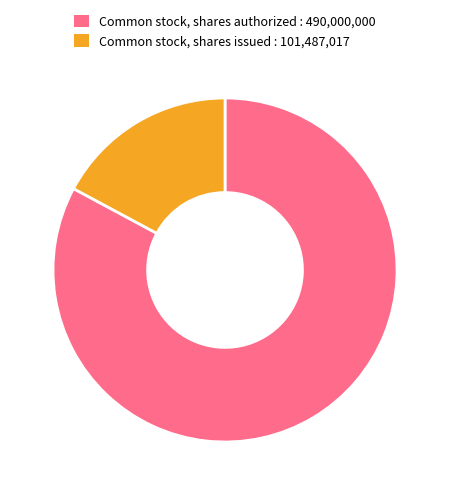

What is the smallest slice in the pie chart?

Common stock, shares issued